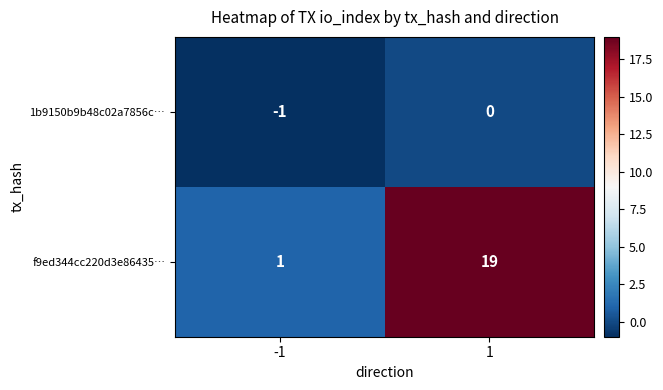

Is the value of 1b9150b9b48c02a7856c… at -1 greater than the value of f9ed344cc220d3e86435… at 1?

No